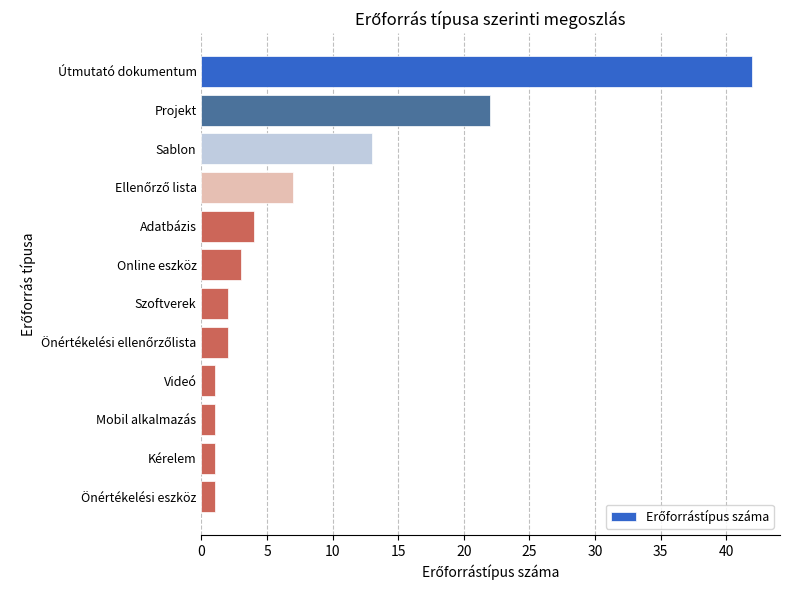

What is the label of the 1st bar from the bottom?

Önértékelési eszköz